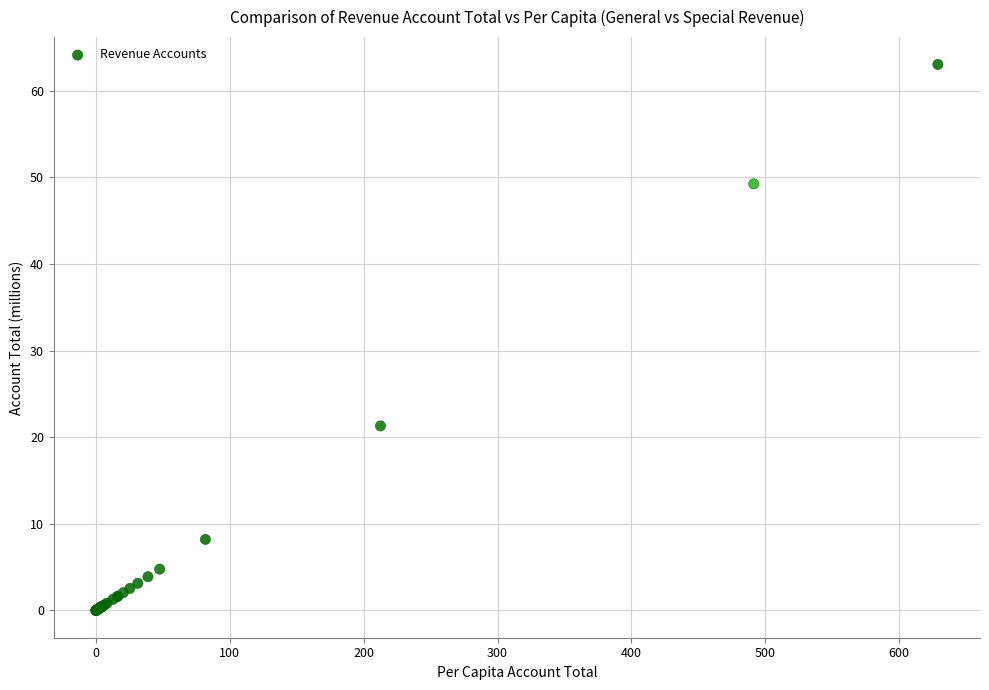

What Y value in the scatter plot is closest to 31?

21.3